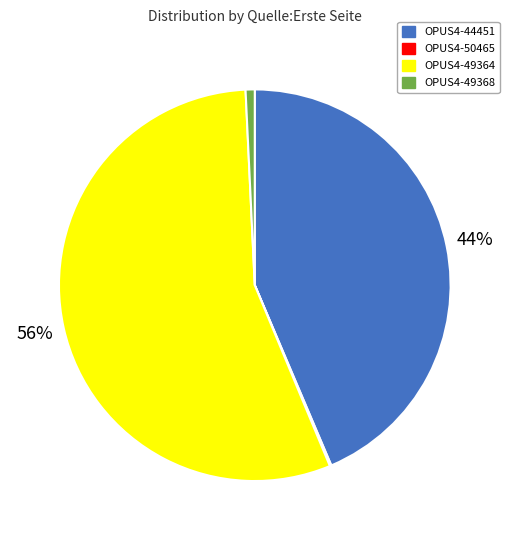

Which category accounts for the majority?

OPUS4-49364